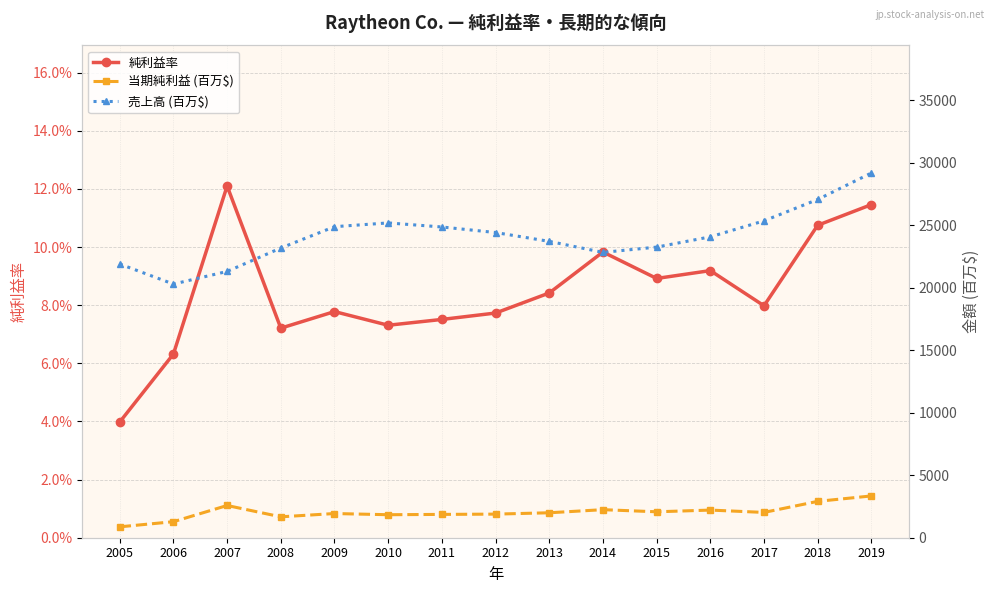

True or false: 売上高 (百万$) and 純利益率 intersect in this chart.

False